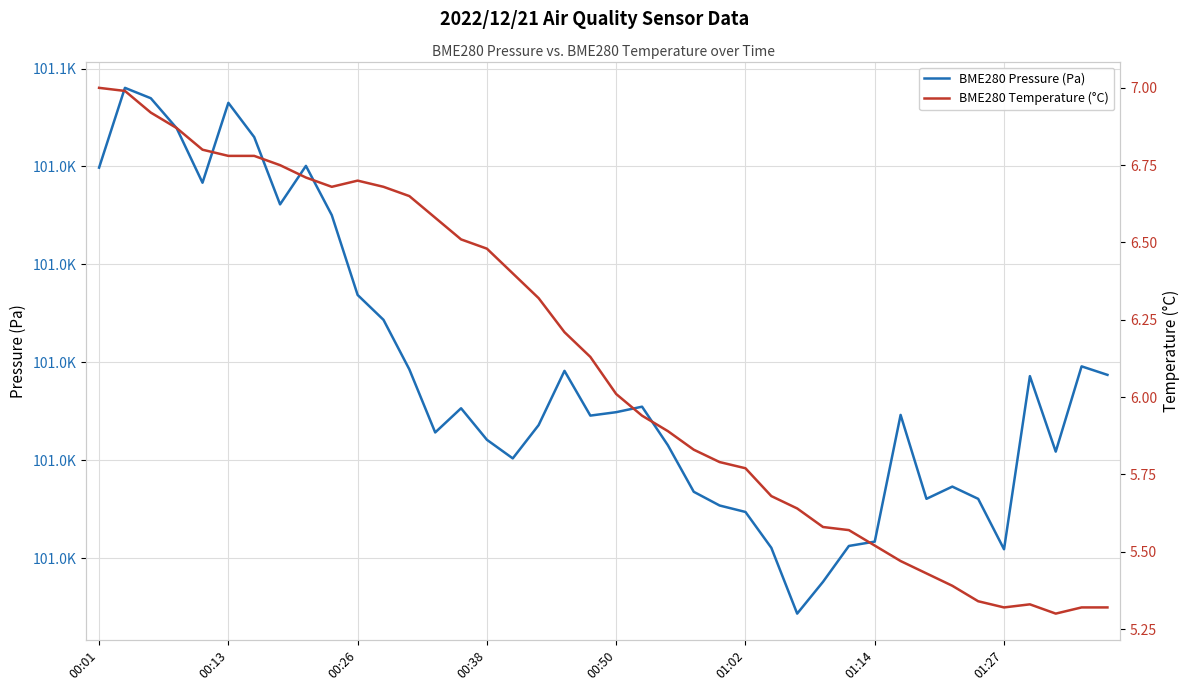

At which label is BME280 Temperature (°C) closest to 6?

00:50